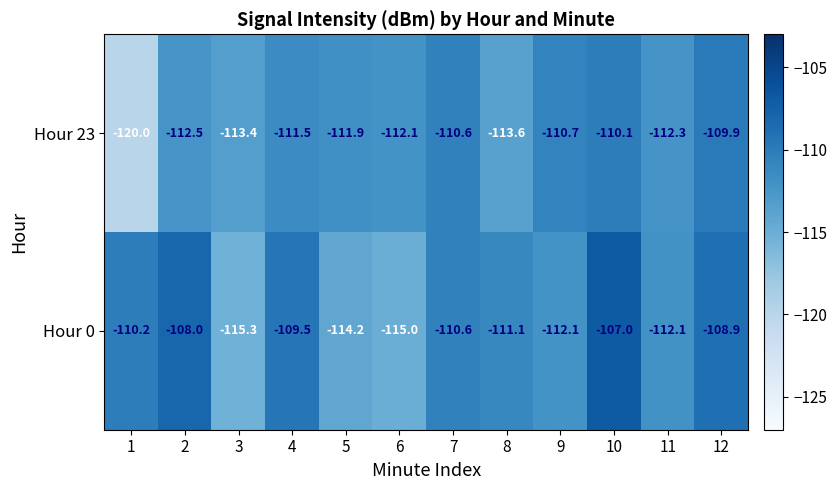

What is the sum of all Hour 23 values?

-1348.6